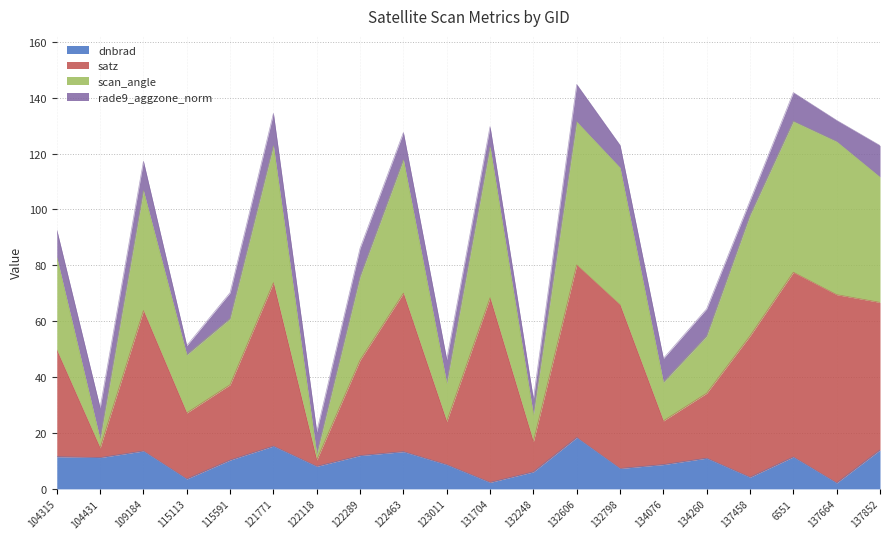

How many values in the dnbrad series are below 10?

9